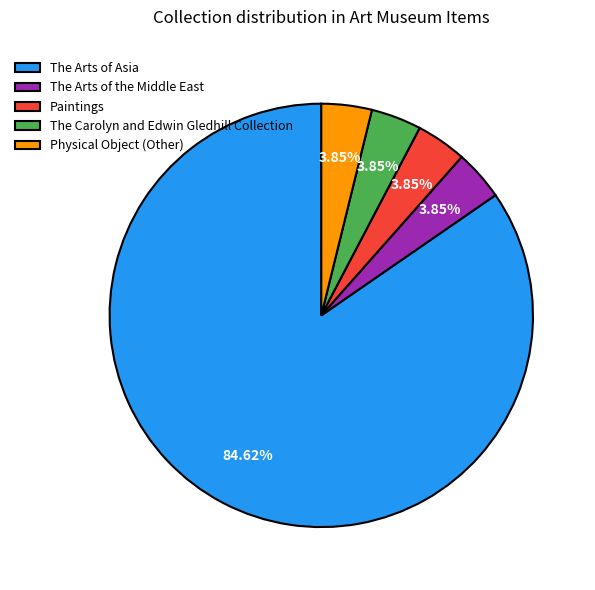

Which slice is the largest?

The Arts of Asia